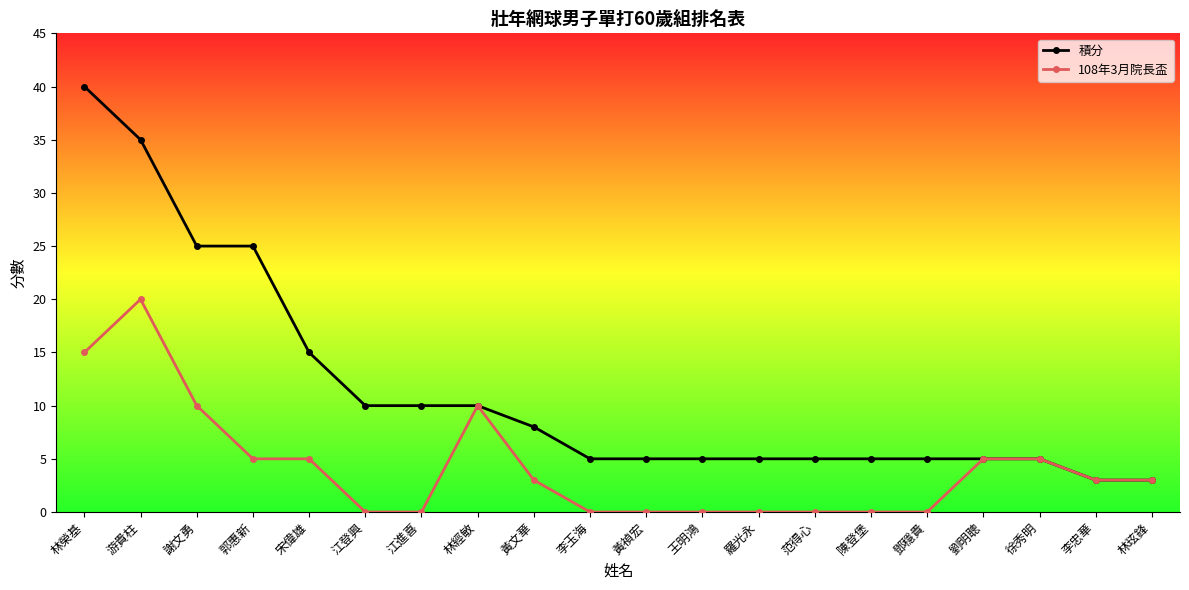

At 王明鴻, list the series in order from largest to smallest.

積分, 108年3月院長盃